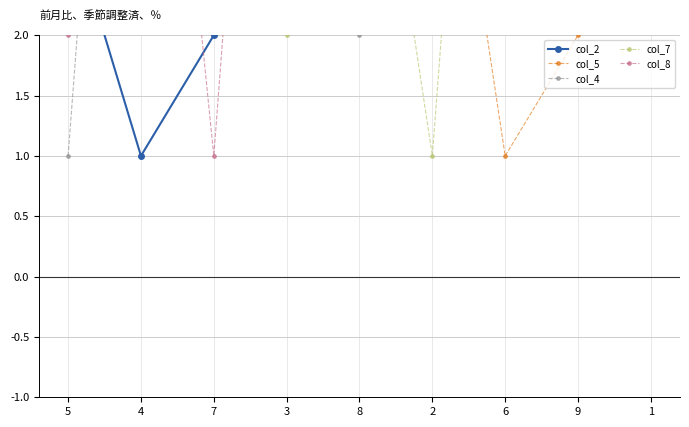

What is the sum of all col_7 values?

45